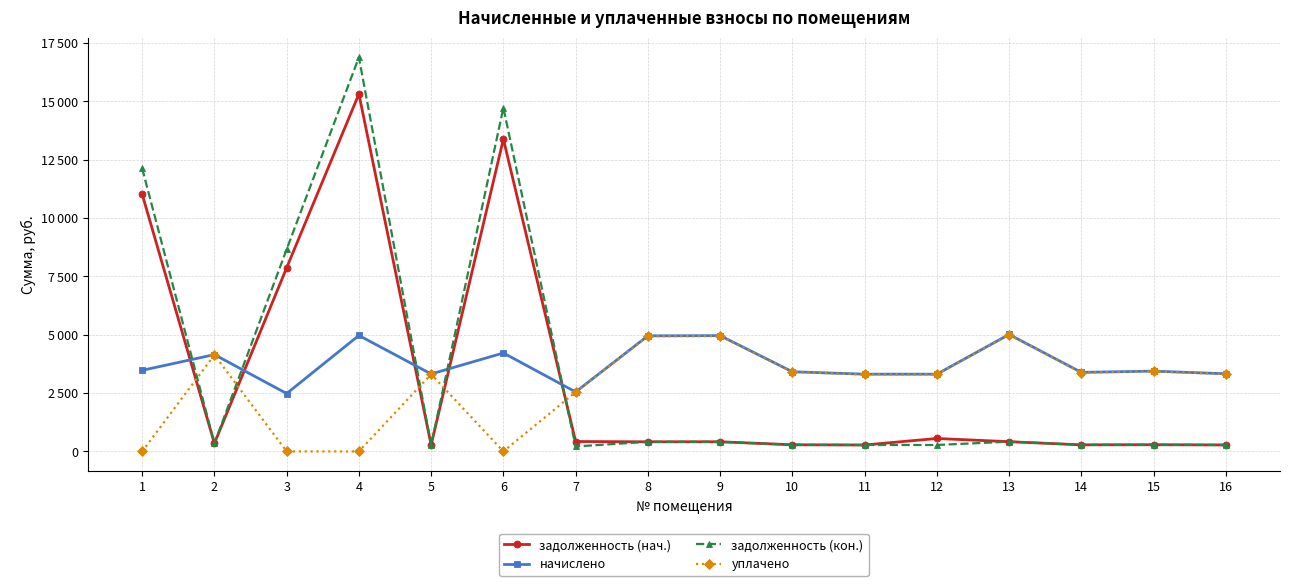

What are all the series names shown in the legend?

задолженность (нач.), начислено, задолженность (кон.), уплачено